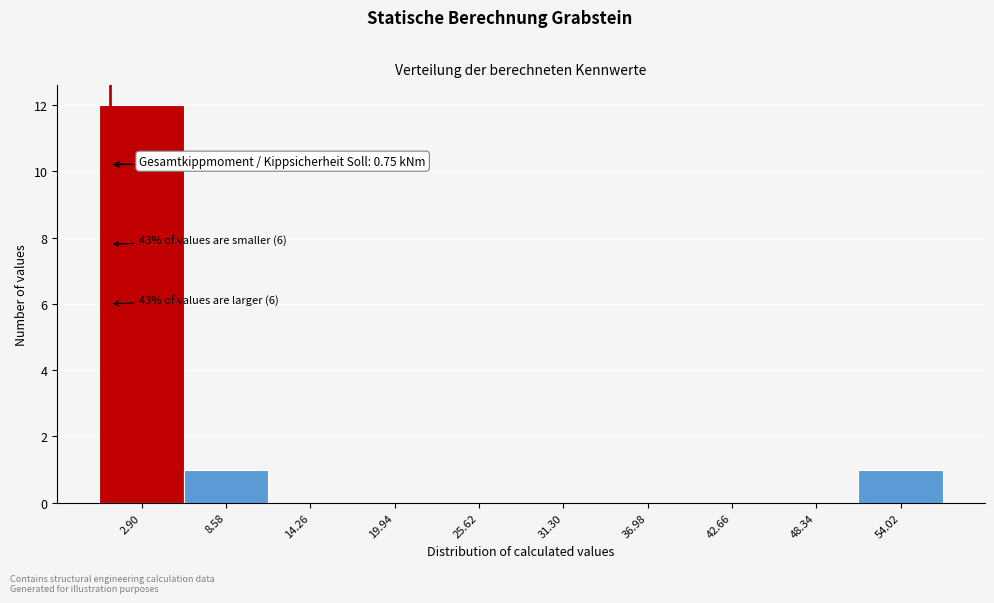

Which range on the x-axis has the tallest bar?

0 to 6